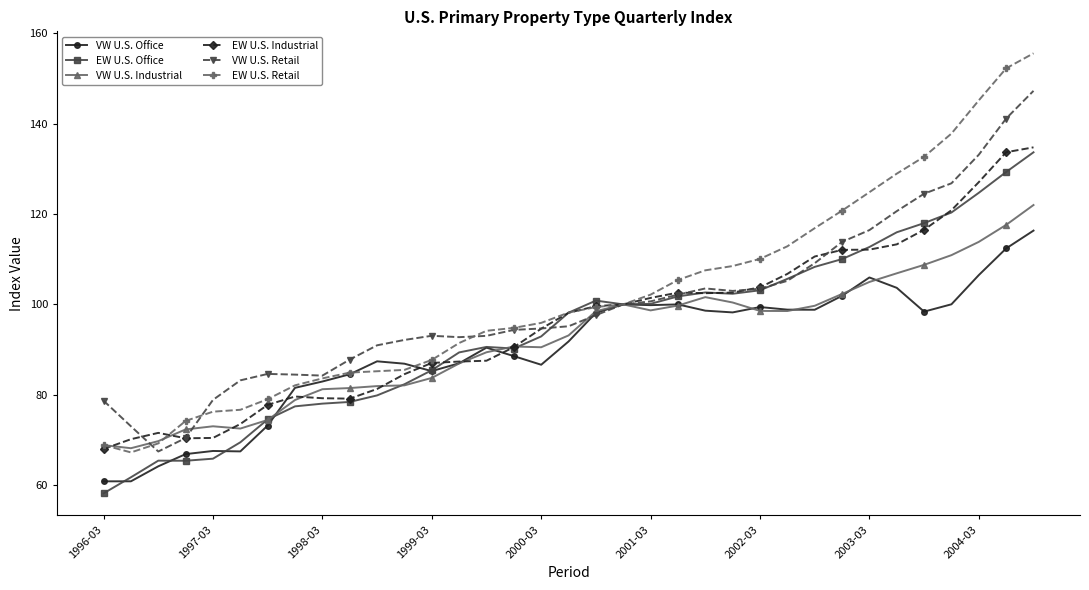

How many series are shown in this chart?

6